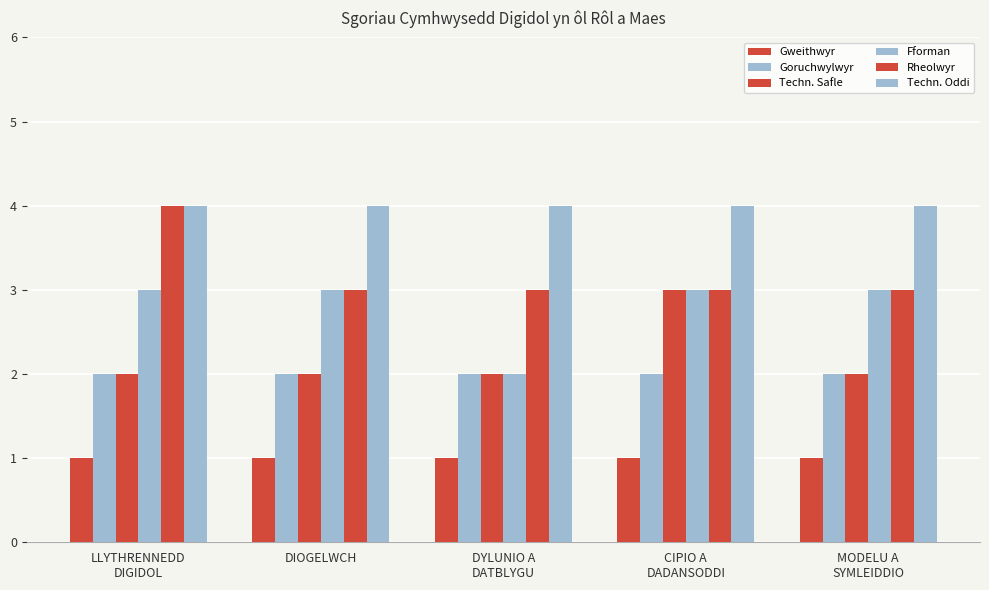

Reading right to left, list all the values displayed in this chart.

Gweithwyr: MODELU A
SYMLEIDDIO=1	CIPIO A
DADANSODDI=1	DYLUNIO A
DATBLYGU=1	DIOGELWCH=1	LLYTHRENNEDD
DIGIDOL=1
Goruchwylwyr: MODELU A
SYMLEIDDIO=2	CIPIO A
DADANSODDI=2	DYLUNIO A
DATBLYGU=2	DIOGELWCH=2	LLYTHRENNEDD
DIGIDOL=2
Techn. Safle: MODELU A
SYMLEIDDIO=2	CIPIO A
DADANSODDI=3	DYLUNIO A
DATBLYGU=2	DIOGELWCH=2	LLYTHRENNEDD
DIGIDOL=2
Fforman: MODELU A
SYMLEIDDIO=3	CIPIO A
DADANSODDI=3	DYLUNIO A
DATBLYGU=2	DIOGELWCH=3	LLYTHRENNEDD
DIGIDOL=3
Rheolwyr: MODELU A
SYMLEIDDIO=3	CIPIO A
DADANSODDI=3	DYLUNIO A
DATBLYGU=3	DIOGELWCH=3	LLYTHRENNEDD
DIGIDOL=4
Techn. Oddi: MODELU A
SYMLEIDDIO=4	CIPIO A
DADANSODDI=4	DYLUNIO A
DATBLYGU=4	DIOGELWCH=4	LLYTHRENNEDD
DIGIDOL=4